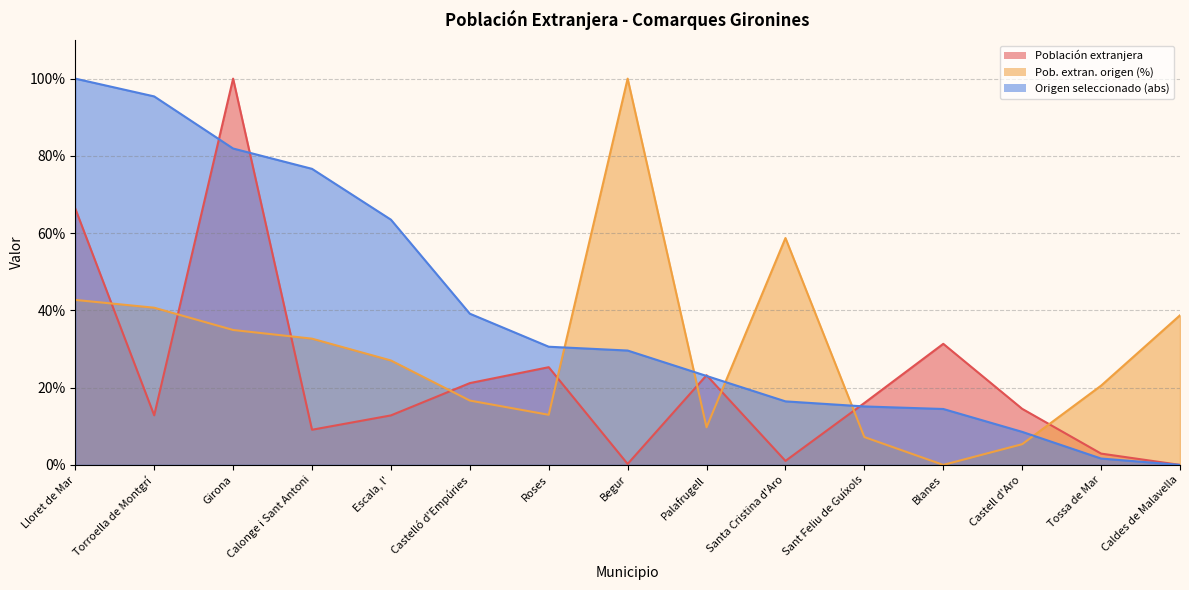

Where is the first local minimum for Pob. extran. origen (%)?

Roses